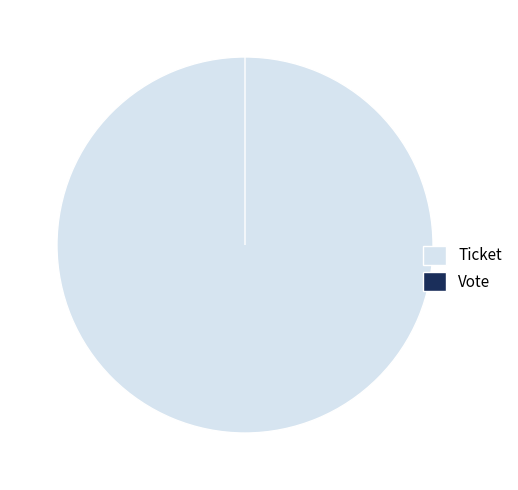

True or false: Vote accounts for 7% of the total.

False